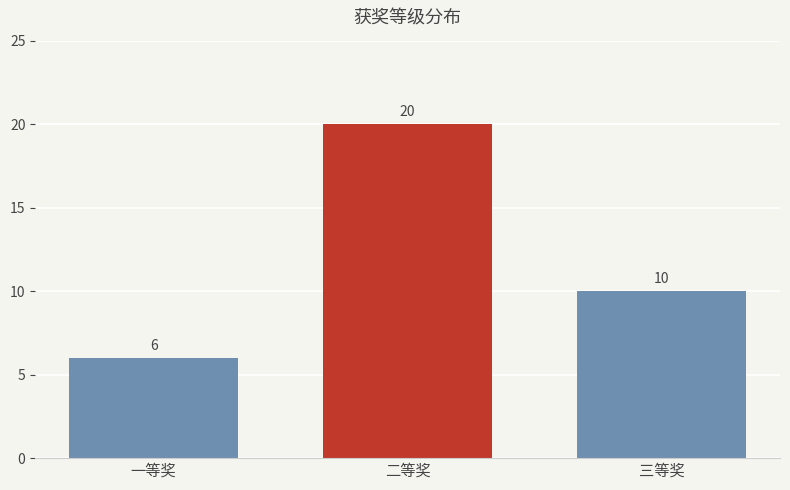

At which category does the chart reach its peak across all series?

二等奖